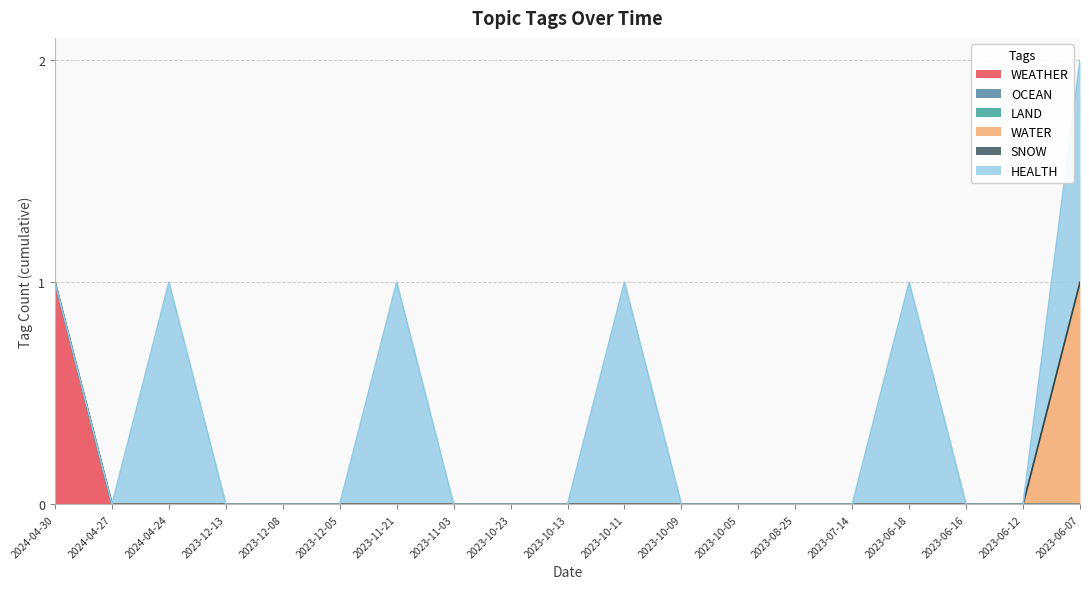

Reading left to right, transcribe all the data shown in this chart.

WEATHER: 2024-04-30=1	2024-04-27=0	2024-04-24=0	2023-12-13=0	2023-12-08=0	2023-12-05=0	2023-11-21=0	2023-11-03=0	2023-10-23=0	2023-10-13=0	2023-10-11=0	2023-10-09=0	2023-10-05=0	2023-08-25=0	2023-07-14=0	2023-06-18=0	2023-06-16=0	2023-06-12=0	2023-06-07=0
OCEAN: 2024-04-30=0	2024-04-27=0	2024-04-24=0	2023-12-13=0	2023-12-08=0	2023-12-05=0	2023-11-21=0	2023-11-03=0	2023-10-23=0	2023-10-13=0	2023-10-11=0	2023-10-09=0	2023-10-05=0	2023-08-25=0	2023-07-14=0	2023-06-18=0	2023-06-16=0	2023-06-12=0	2023-06-07=0
LAND: 2024-04-30=0	2024-04-27=0	2024-04-24=0	2023-12-13=0	2023-12-08=0	2023-12-05=0	2023-11-21=0	2023-11-03=0	2023-10-23=0	2023-10-13=0	2023-10-11=0	2023-10-09=0	2023-10-05=0	2023-08-25=0	2023-07-14=0	2023-06-18=0	2023-06-16=0	2023-06-12=0	2023-06-07=0
WATER: 2024-04-30=0	2024-04-27=0	2024-04-24=0	2023-12-13=0	2023-12-08=0	2023-12-05=0	2023-11-21=0	2023-11-03=0	2023-10-23=0	2023-10-13=0	2023-10-11=0	2023-10-09=0	2023-10-05=0	2023-08-25=0	2023-07-14=0	2023-06-18=0	2023-06-16=0	2023-06-12=0	2023-06-07=1
SNOW: 2024-04-30=0	2024-04-27=0	2024-04-24=0	2023-12-13=0	2023-12-08=0	2023-12-05=0	2023-11-21=0	2023-11-03=0	2023-10-23=0	2023-10-13=0	2023-10-11=0	2023-10-09=0	2023-10-05=0	2023-08-25=0	2023-07-14=0	2023-06-18=0	2023-06-16=0	2023-06-12=0	2023-06-07=0
HEALTH: 2024-04-30=0	2024-04-27=0	2024-04-24=1	2023-12-13=0	2023-12-08=0	2023-12-05=0	2023-11-21=1	2023-11-03=0	2023-10-23=0	2023-10-13=0	2023-10-11=1	2023-10-09=0	2023-10-05=0	2023-08-25=0	2023-07-14=0	2023-06-18=1	2023-06-16=0	2023-06-12=0	2023-06-07=1